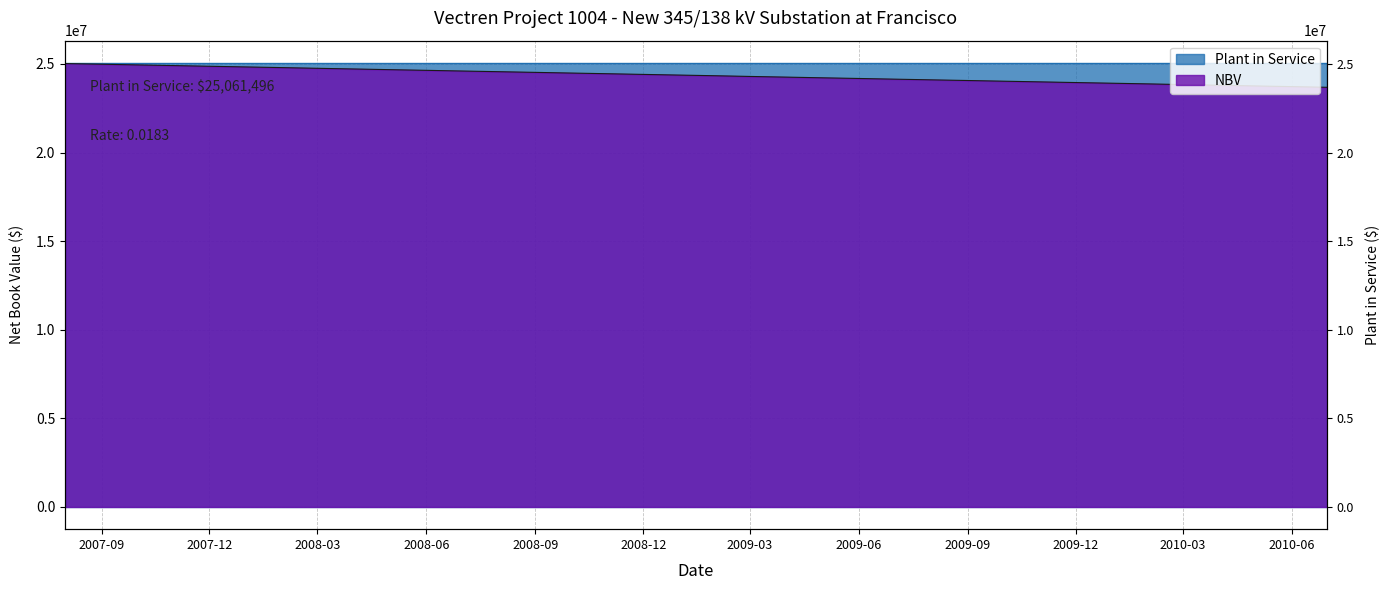

What is the value of the 26th point from the left?

24065828.0